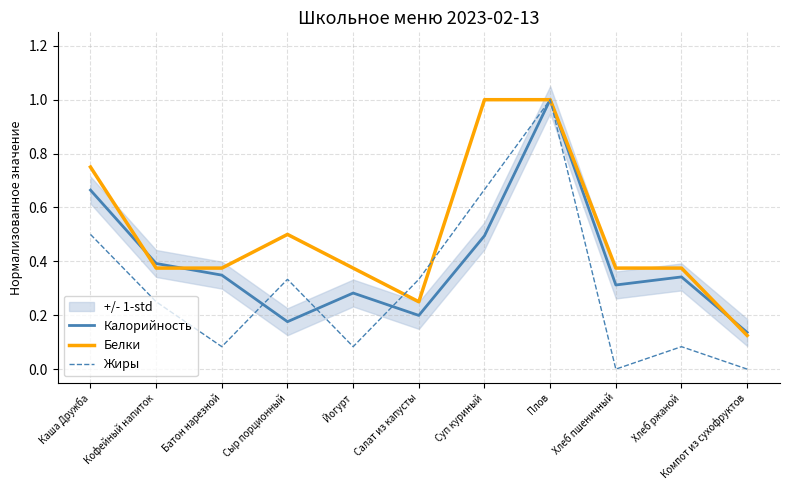

Which category has the lowest value in the Жиры series?

Хлеб пшеничный